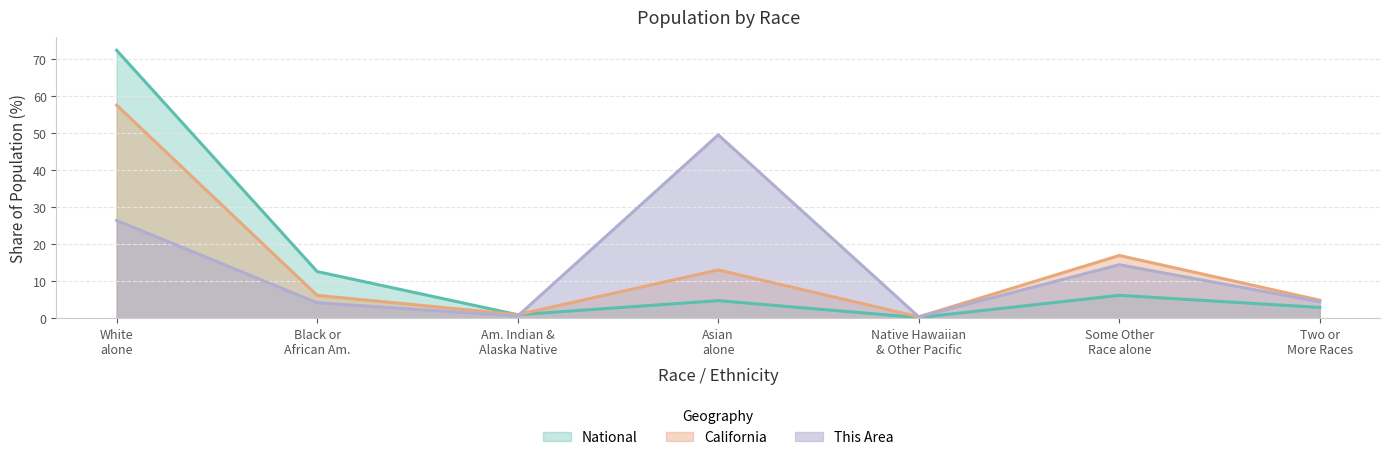

Where is the first local minimum for California?

Am. Indian &
Alaska Native